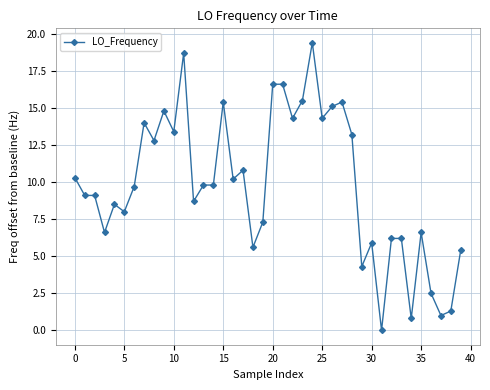

What is the difference between the maximum and minimum values?

19.4